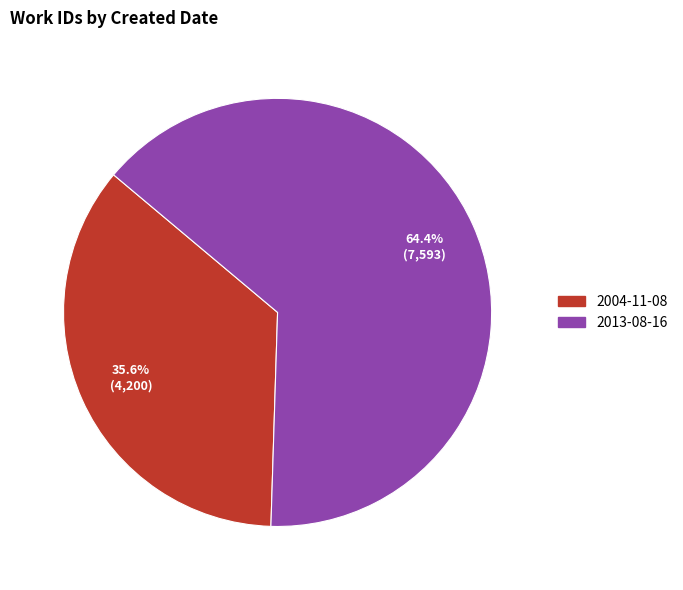

To the nearest percent, what is the difference between the 2004-11-08 and 2013-08-16 slice percentages?

29%